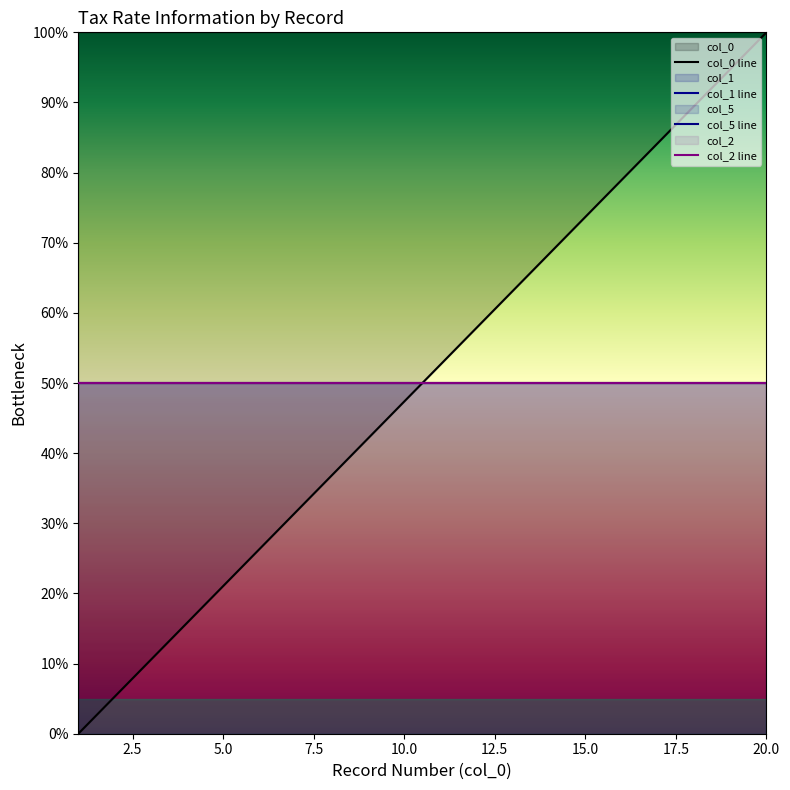

What is the maximum value shown in the chart?

100.0